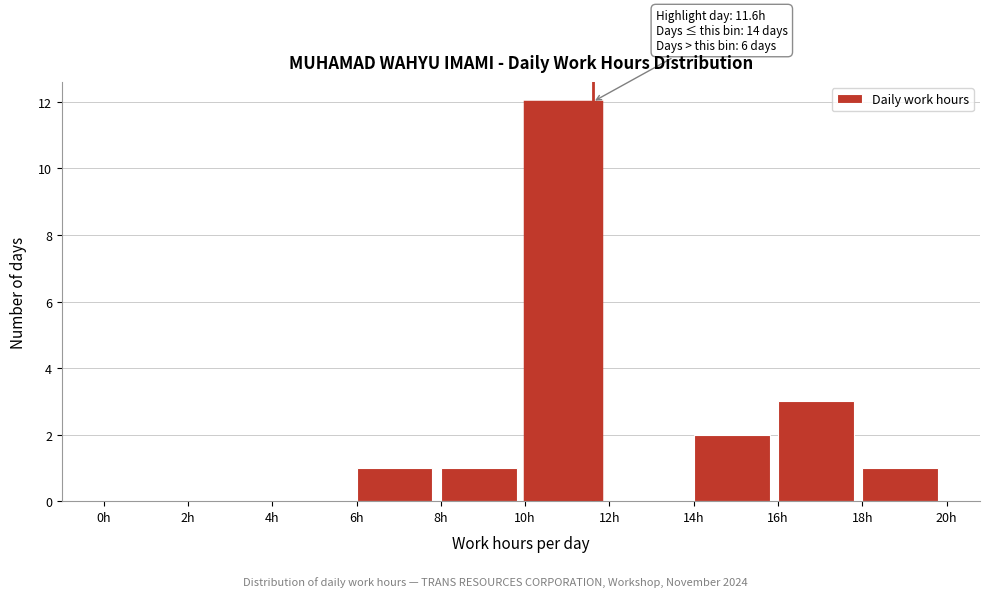

Over which range of the x-axis is the bar tallest?

10 to 12